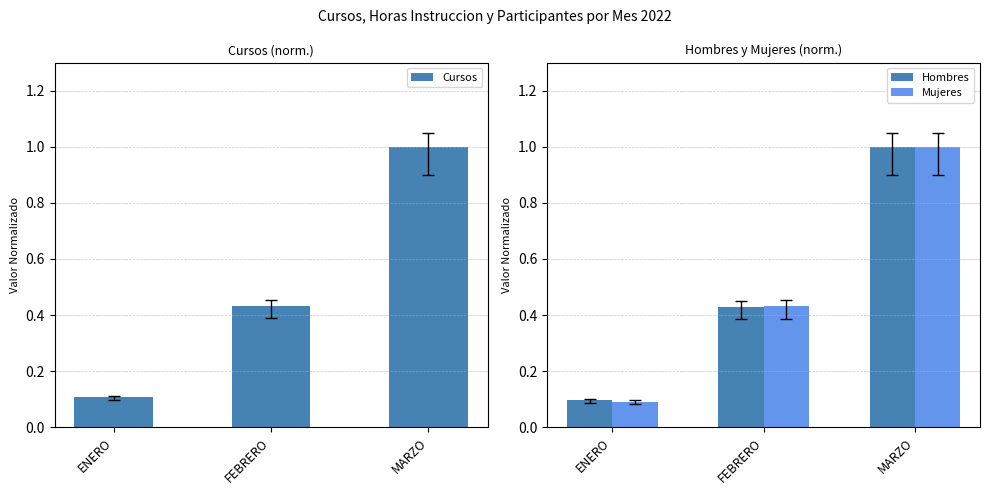

Is it true that Cursos equals 1.0 at MARZO?

True